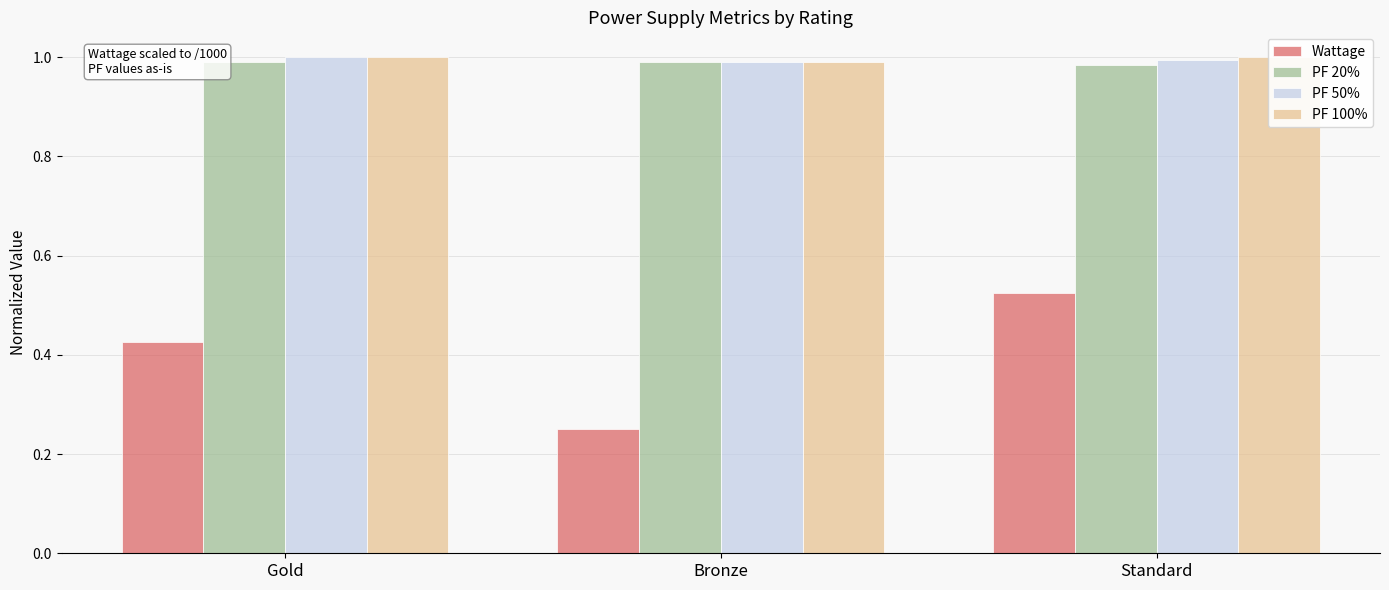

What are all the series names shown in the legend?

Wattage, PF 20%, PF 50%, PF 100%